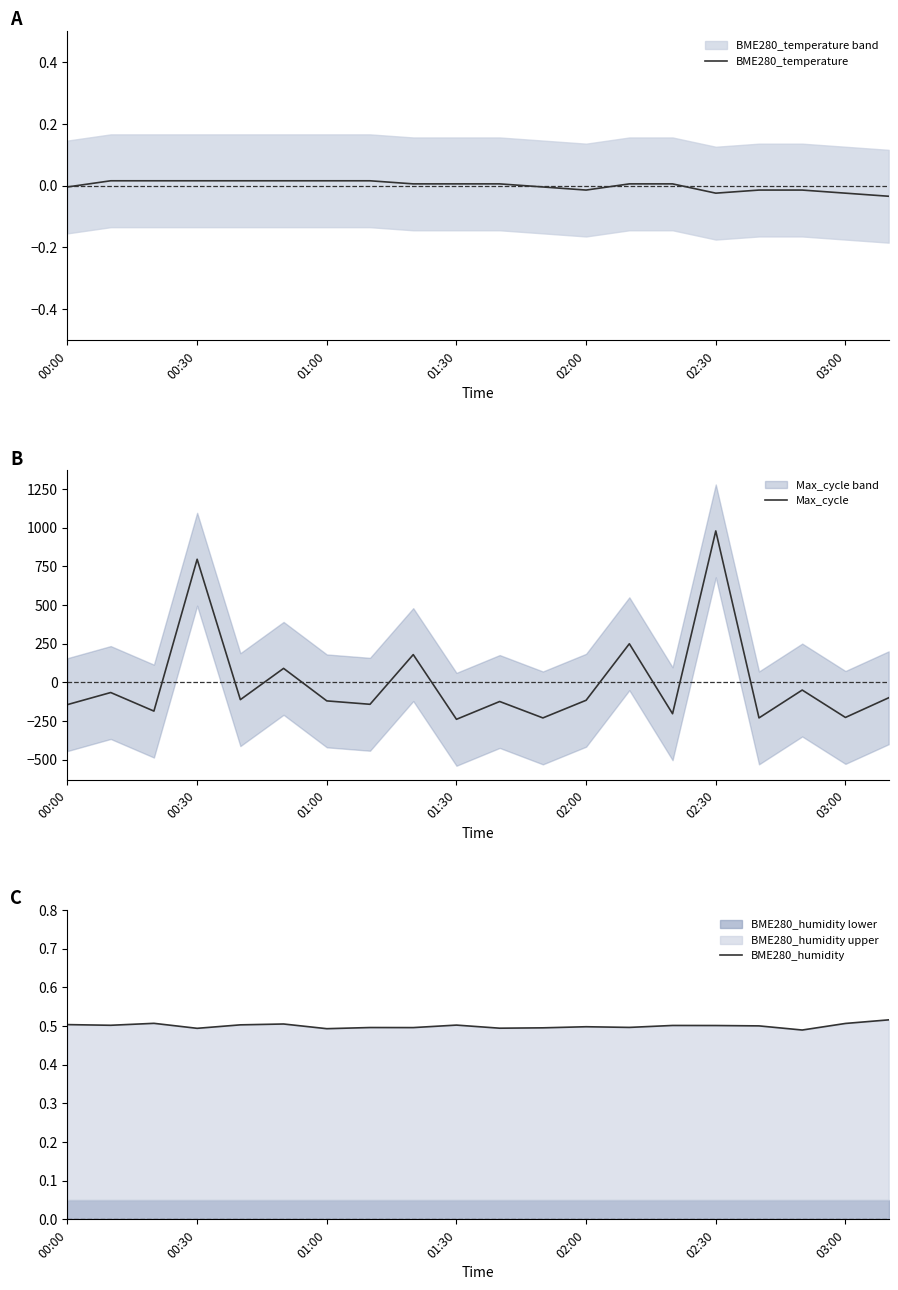

Count the BME280_humidity values in the range 0 to 1.

20